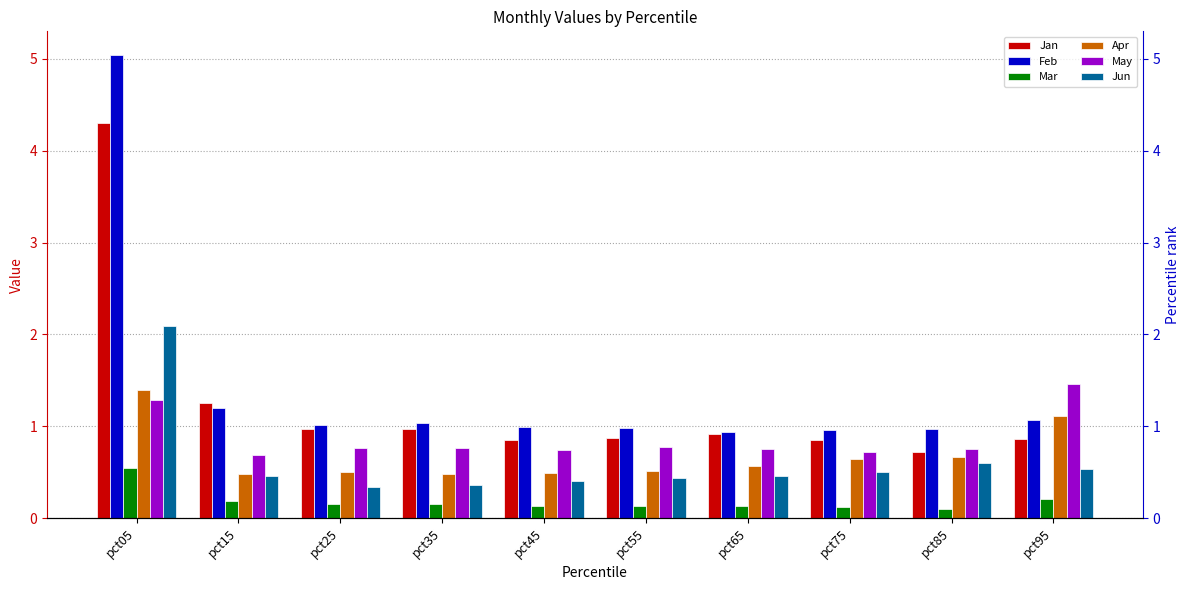

How many groups of bars are there?

10